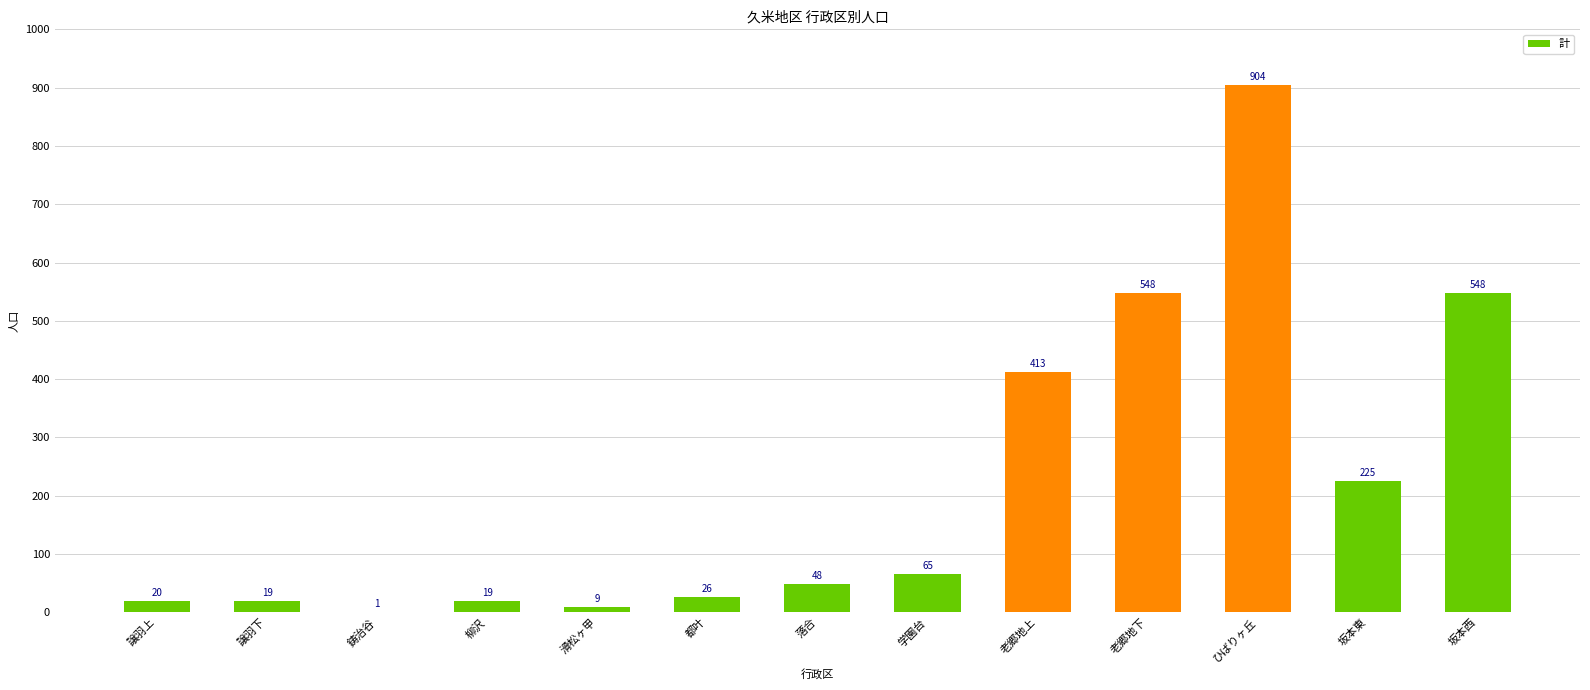

What is the ratio of the value at ひばりヶ丘 to the value at 柳沢?

47.6